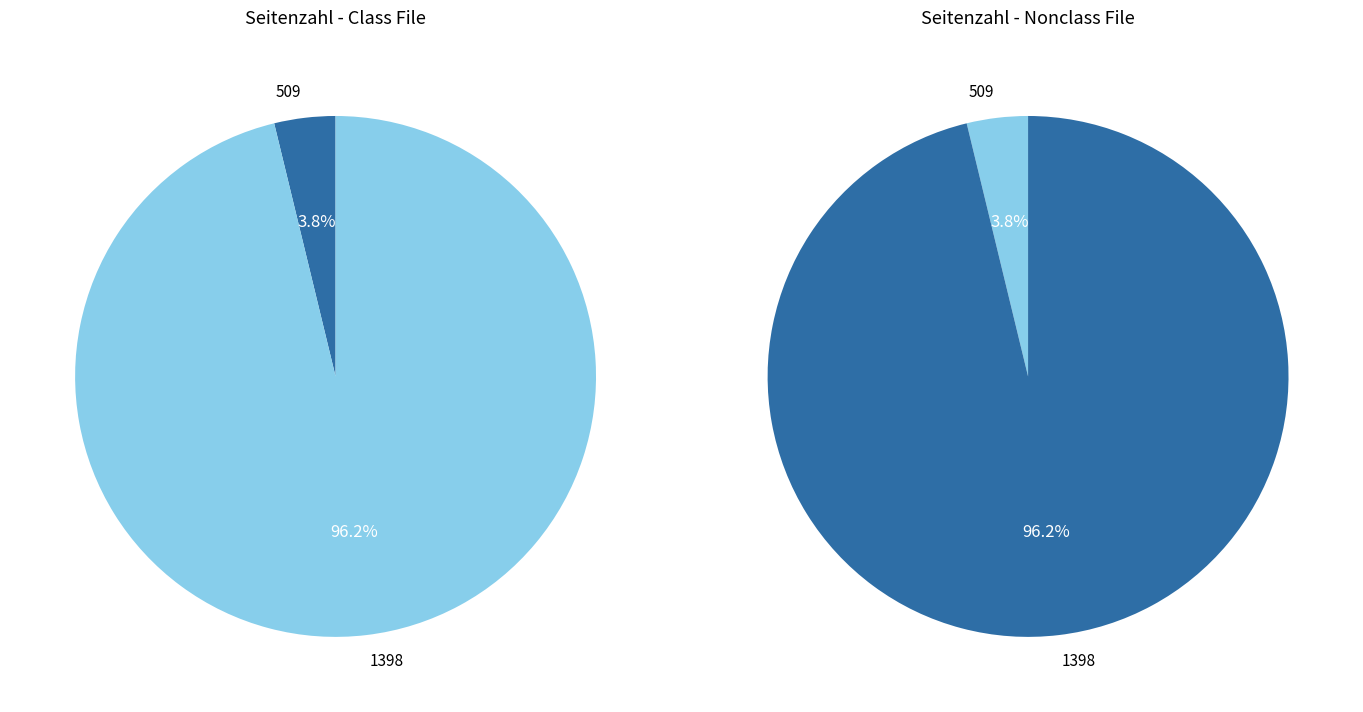

To the nearest percent, what is the difference between the 1398 and 509 slice percentages?

92%